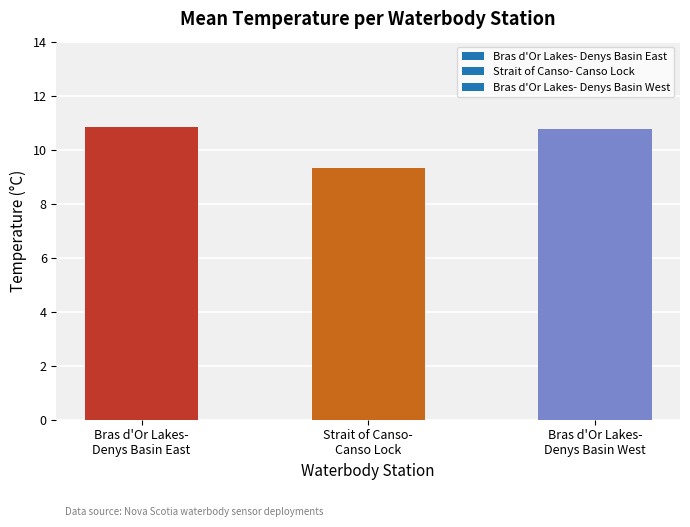

How many bars are there in total?

3